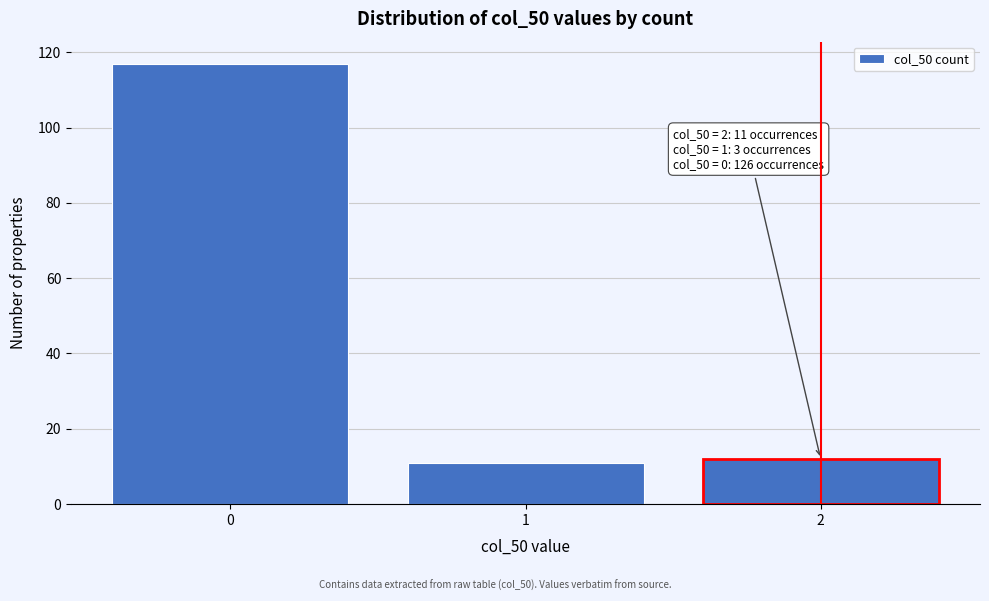

Reading left to right, extract all data points from this chart.

117	11	12